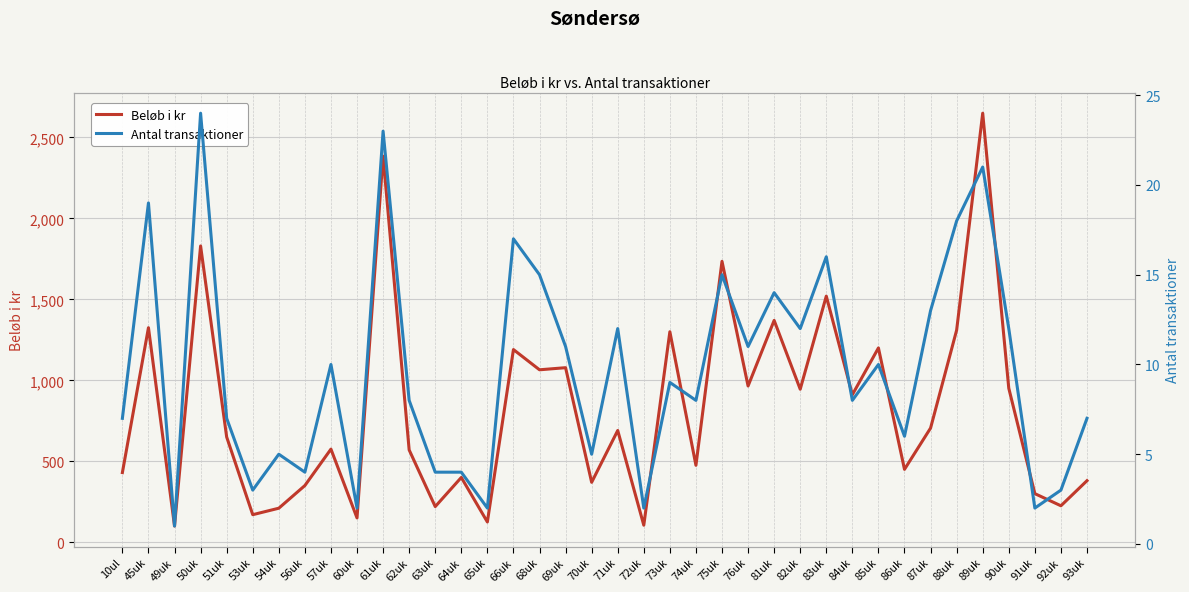

List the series in order of their peak value, lowest first.

Antal transaktioner, Beløb i kr